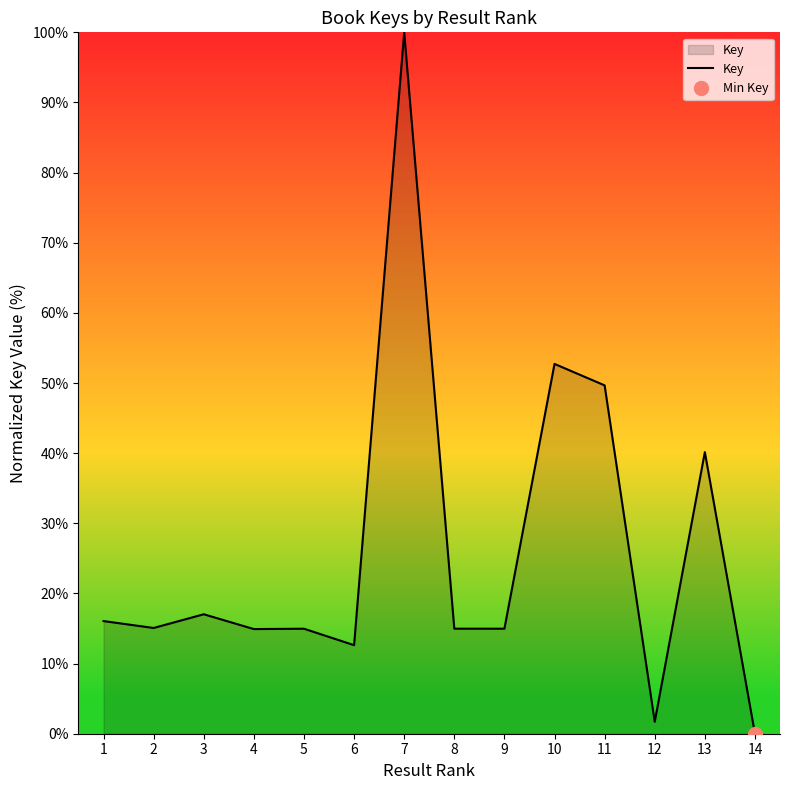

Approximately how many times larger is the value at 8 compared to 6?

1.2